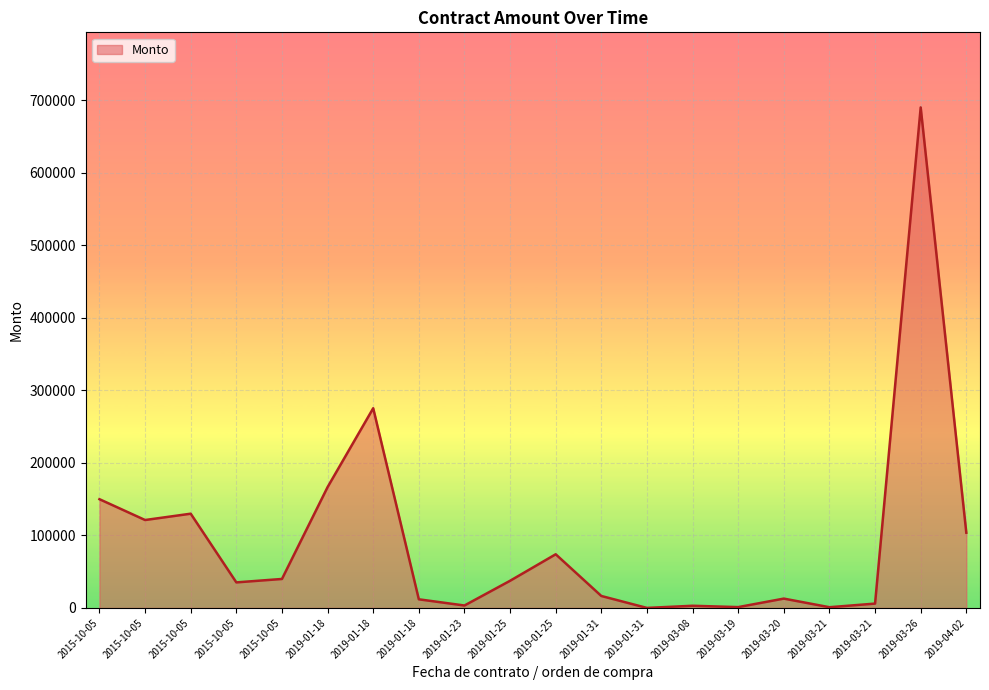

True or false: the data shows 34547.7 at 2015-10-05.

False